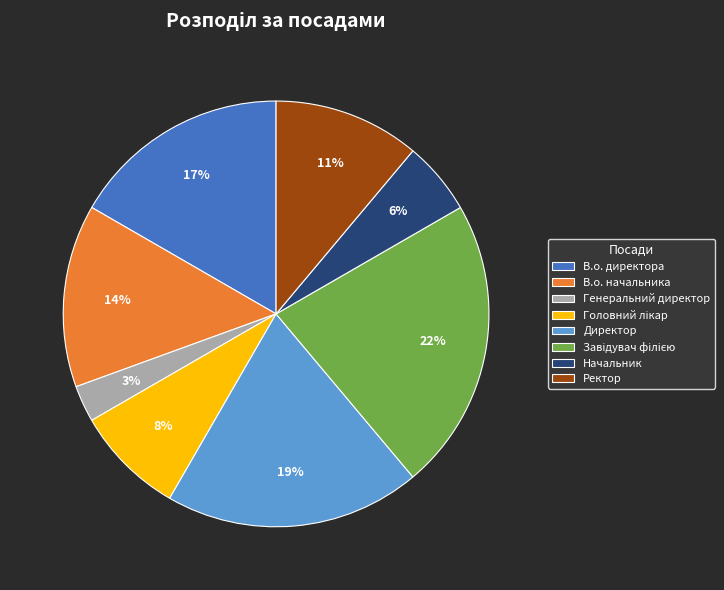

How many segments does this pie chart have?

8